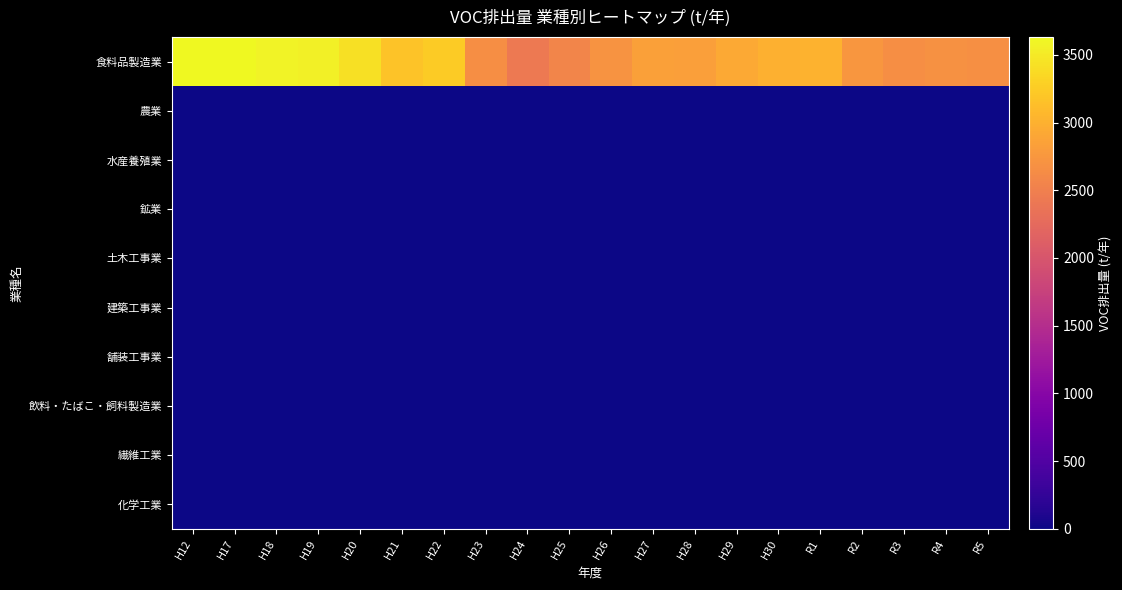

Which has a higher value, H23 or H27?

H27